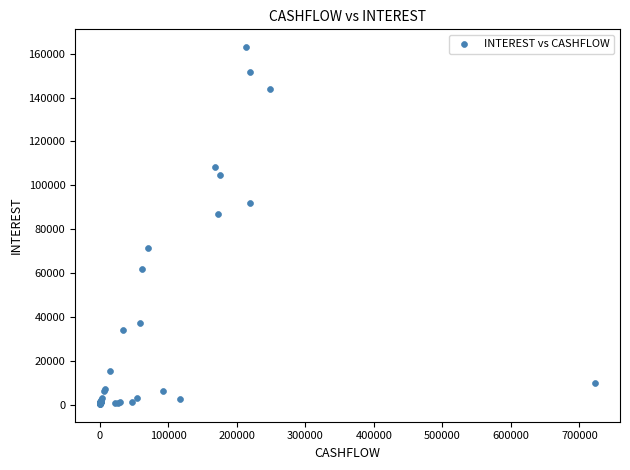

What Y value in the scatter plot is closest to 81750?

86783.3